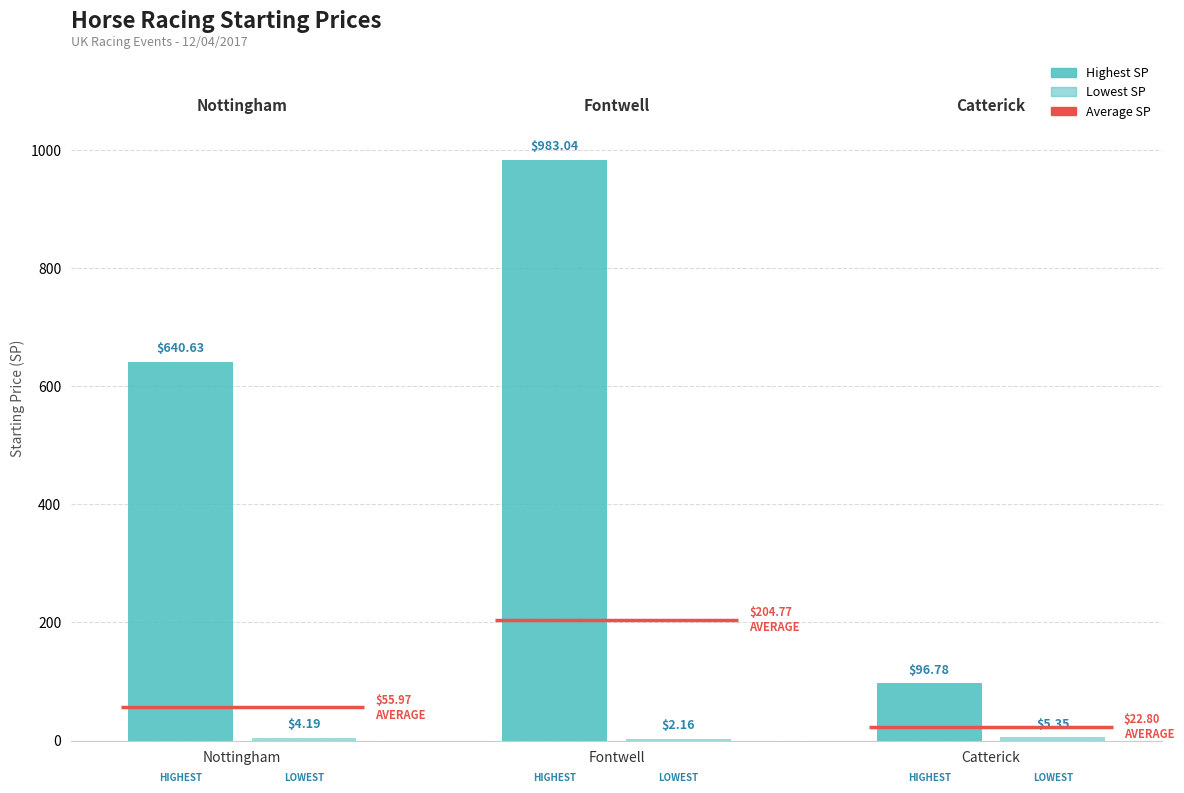

What is the minimum value shown in the chart?

2.2